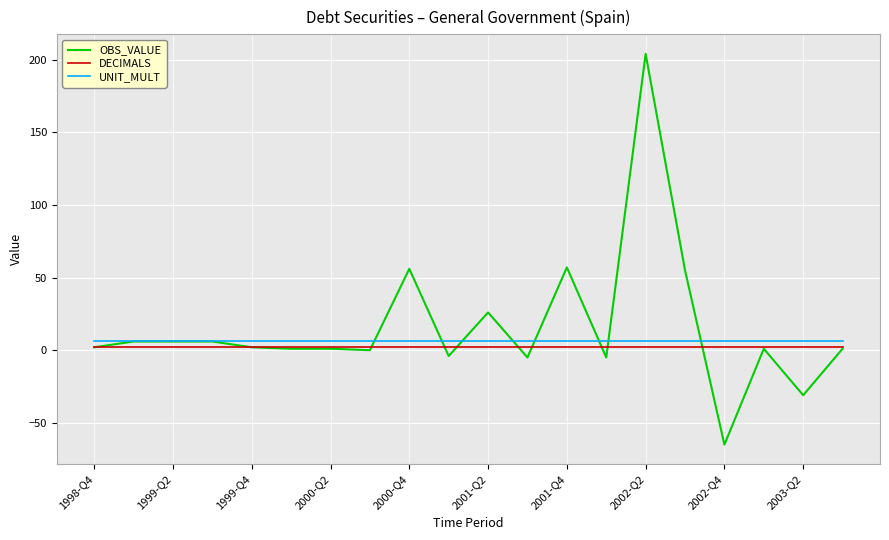

List the series in order of their overall mean, lowest first.

DECIMALS, UNIT_MULT, OBS_VALUE